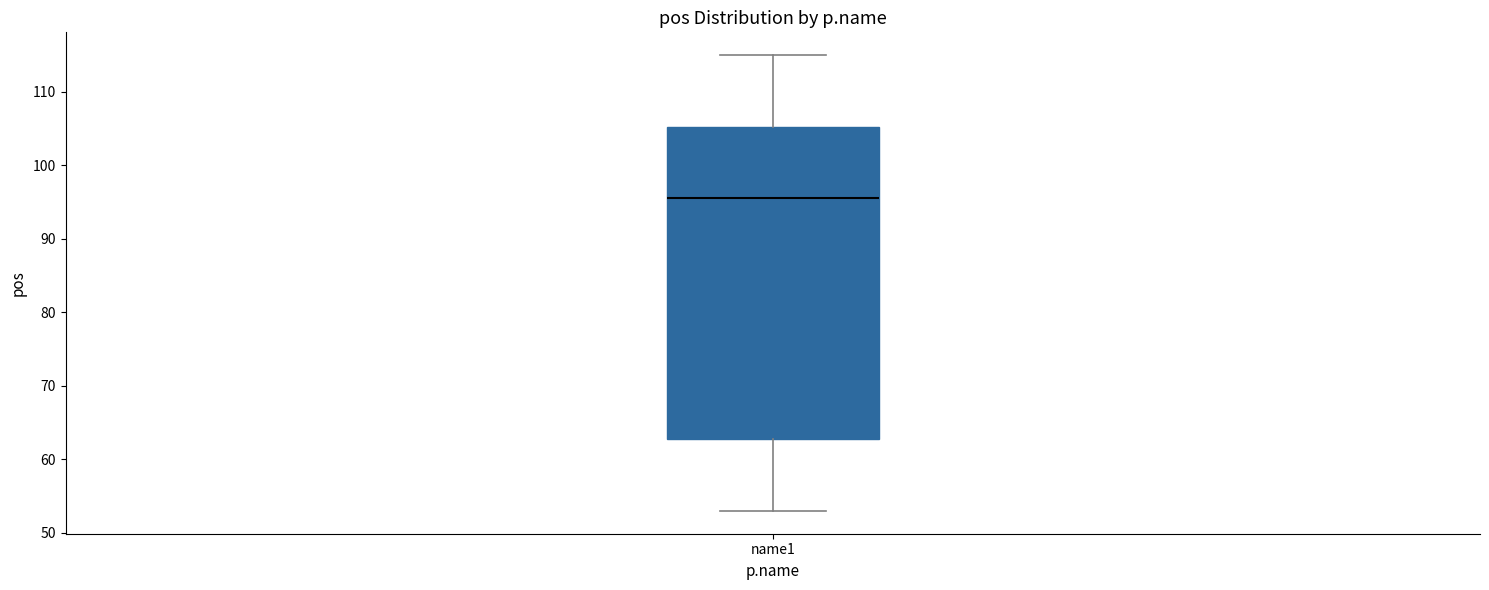

Transcribe this box plot: give where the median line is, the range the box spans, and where the two whiskers end, as read against the y-axis. The values are not printed on the chart, so give them approximately, as read against the axis.

median 96, box 63 to 105, whiskers 53 to 115